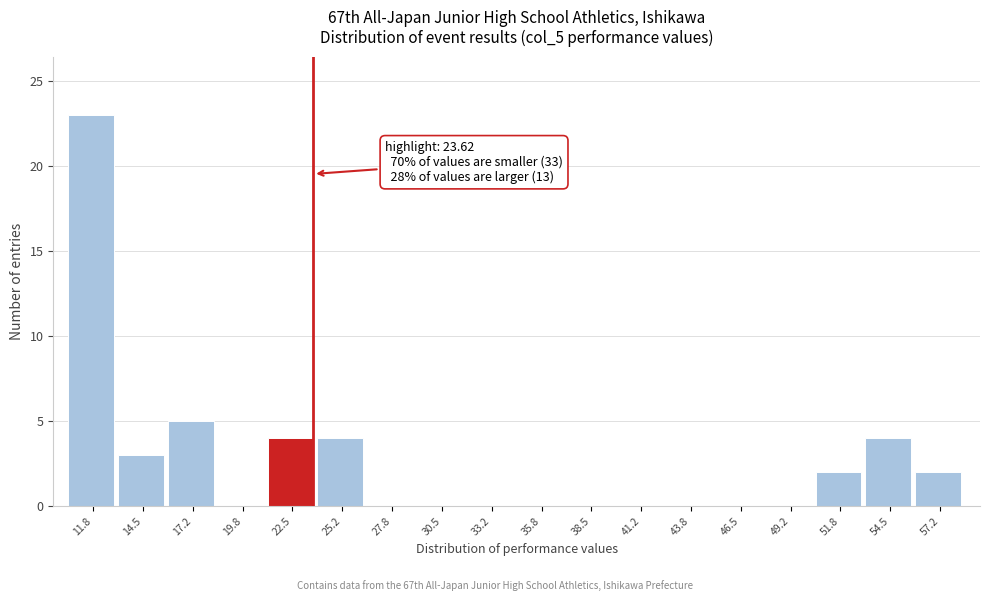

Which range on the x-axis has the tallest bar?

10.5 to 13.0